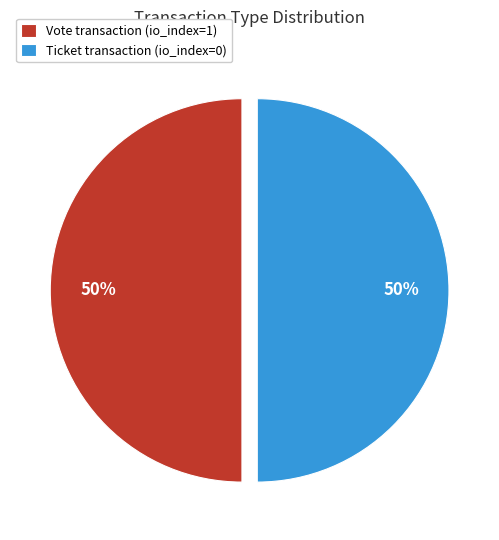

Do Vote transaction (io_index=1) and Ticket transaction (io_index=0) together represent more than half of the pie?

Yes